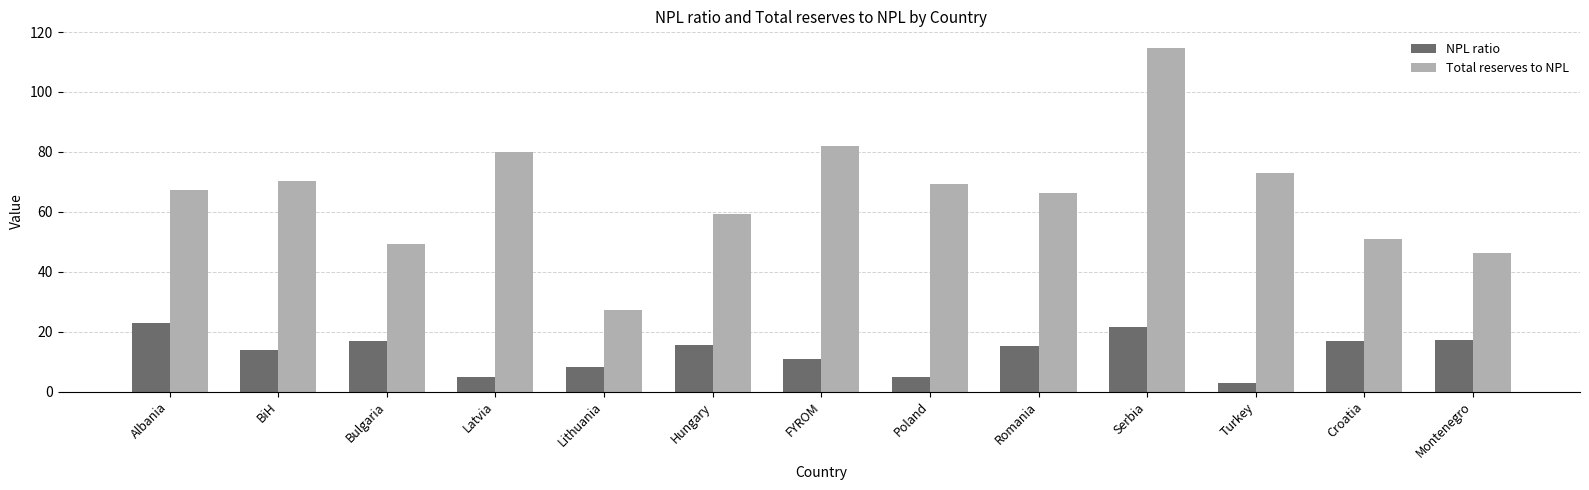

What is the lowest value of the NPL ratio series?

2.8